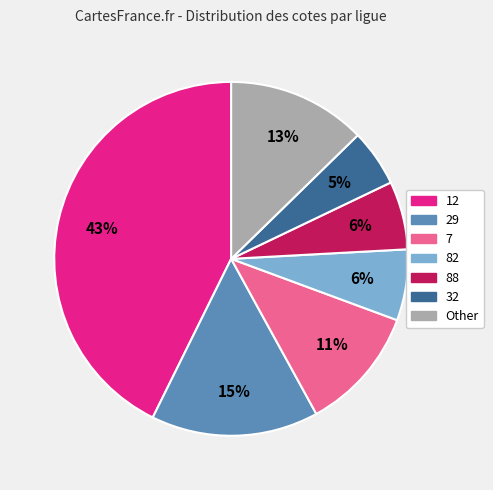

To the nearest percent, what is the average slice percentage?

14%